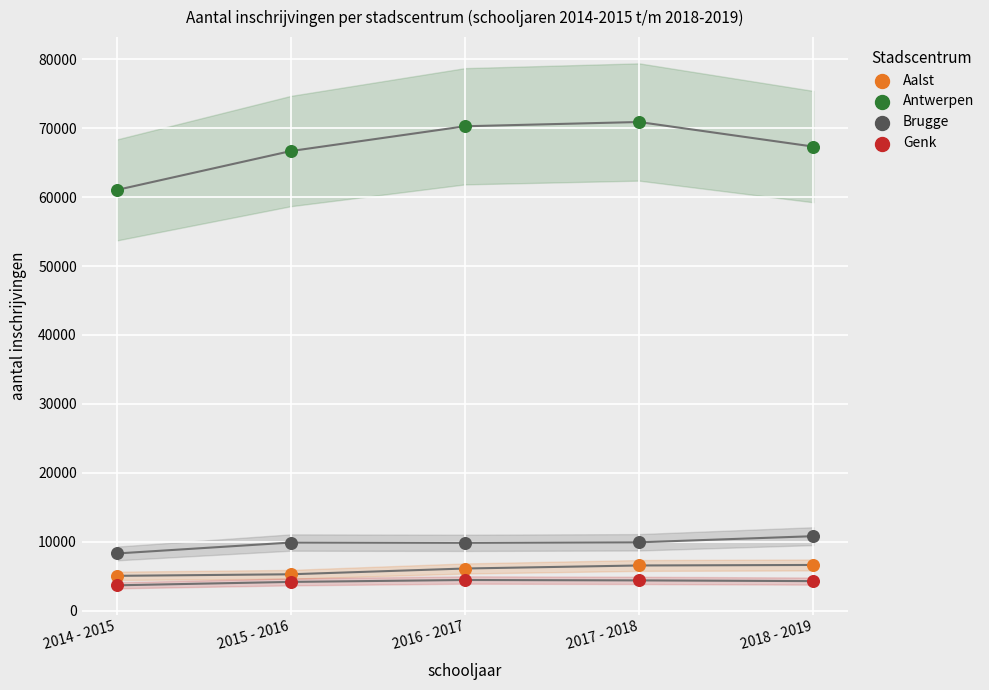

Across all series, what Y value is closest to 37292?

61035